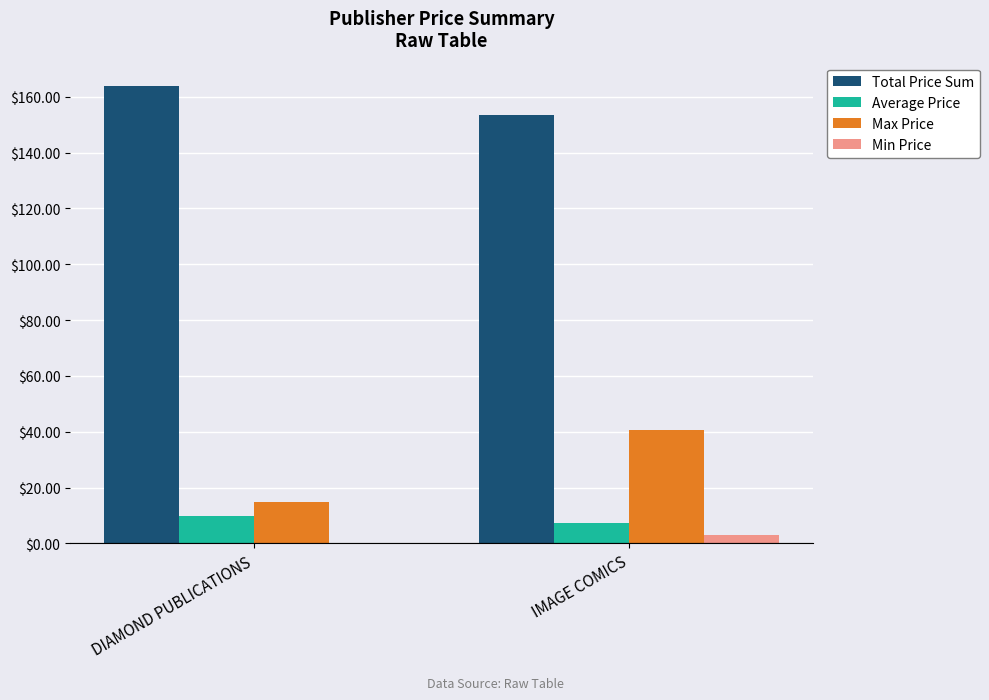

What is the maximum value for Max Price?

40.5